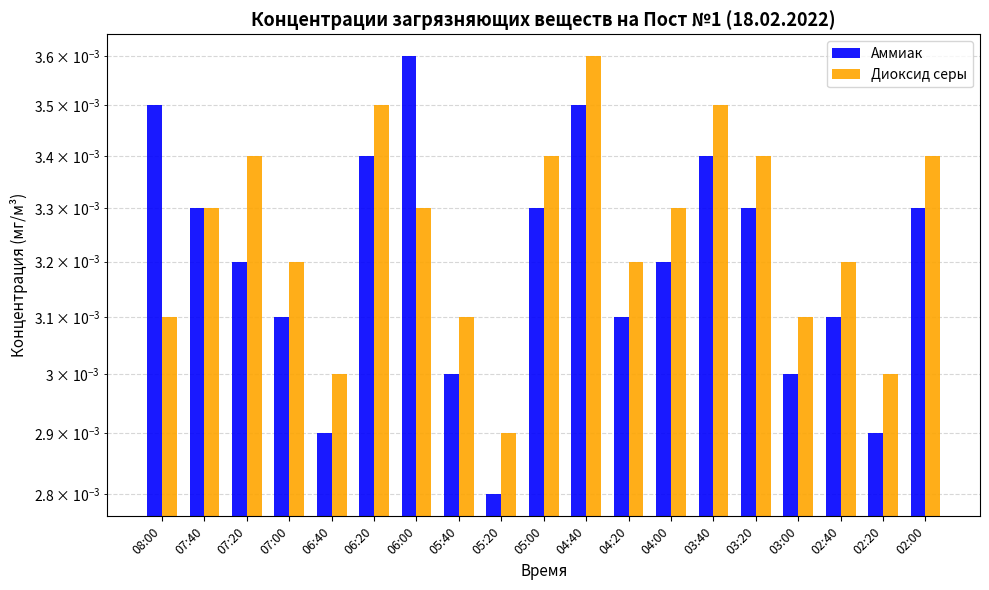

Does the chart contain stacked bars?

No